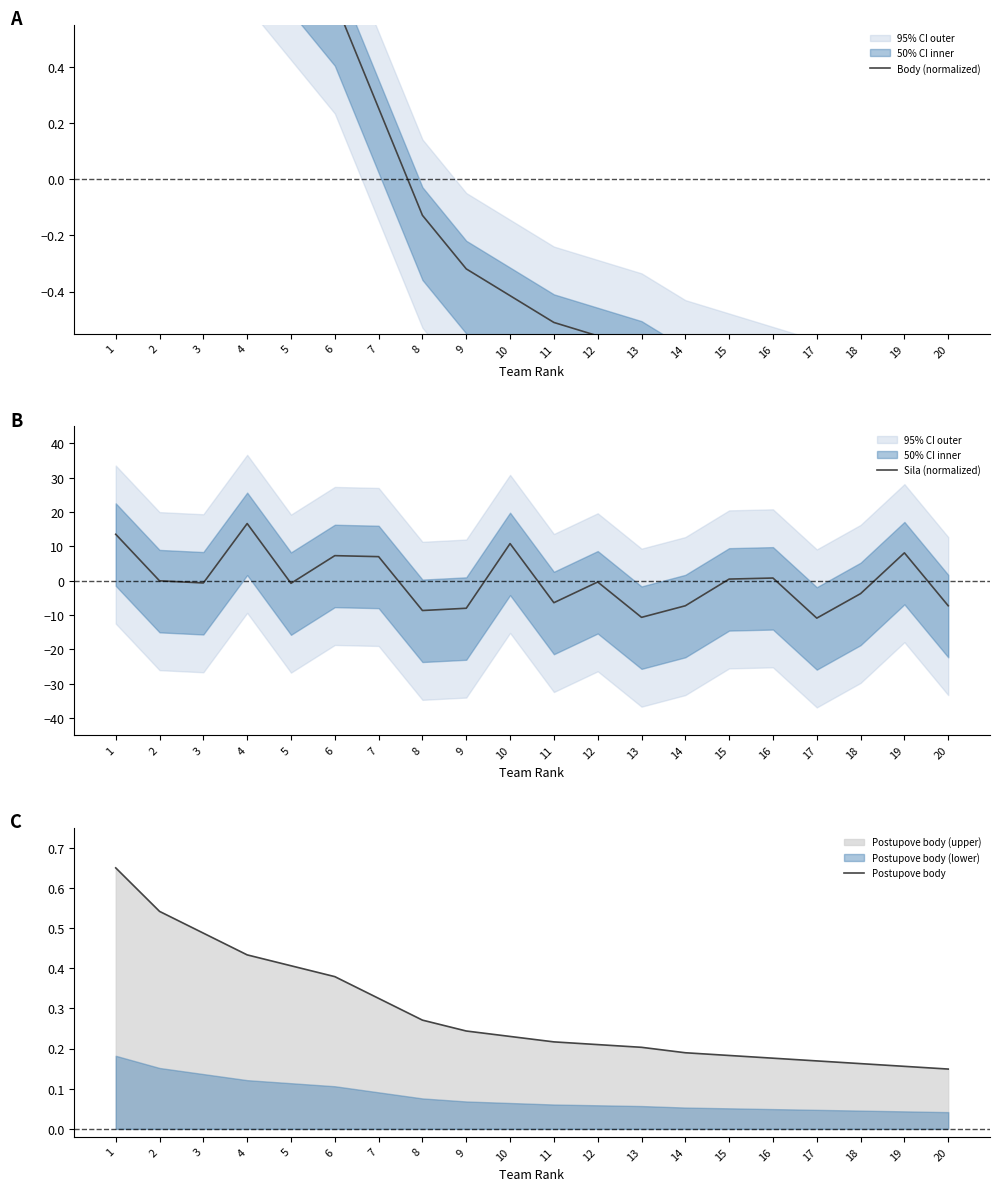

What is the value of the Body (normalized) point at the 16th from the left?

-0.8